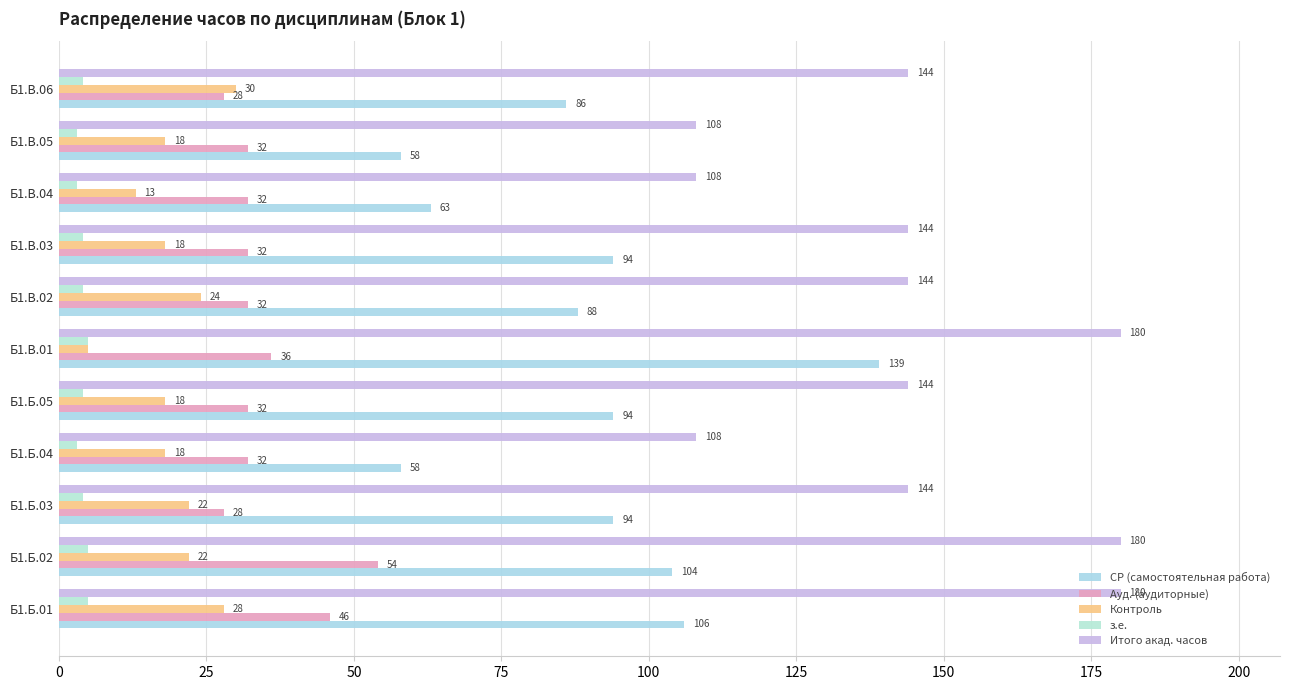

How many data points in Итого акад. часов are less than 144?

3